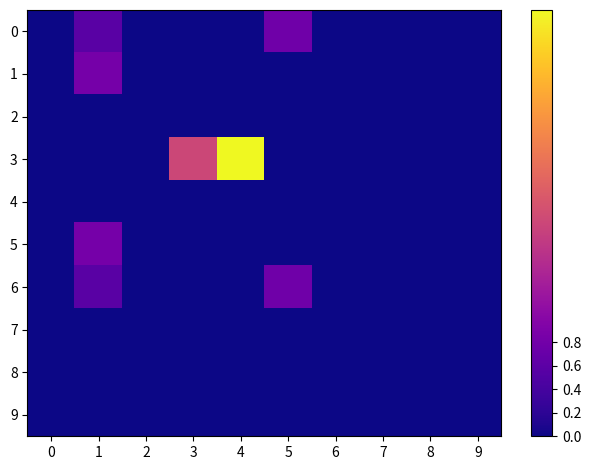

Reading left to right, list all the values displayed in this chart.

0: 0=0.0	1=0.6	2=0.0	3=0.0	4=0.0	5=0.8	6=0.0	7=0.0	8=0.0	9=0.0
1: 0=0.0	1=0.8	2=0.0	3=0.0	4=0.0	5=0.0	6=0.0	7=0.0	8=0.0	9=0.0
2: 0=0.0	1=0.0	2=0.0	3=0.0	4=0.0	5=0.0	6=0.0	7=0.0	8=0.0	9=0.0
3: 0=0.0	1=0.0	2=0.0	3=1.8	4=3.6	5=0.0	6=0.0	7=0.0	8=0.0	9=0.0
4: 0=0.0	1=0.0	2=0.0	3=0.0	4=0.0	5=0.0	6=0.0	7=0.0	8=0.0	9=0.0
5: 0=0.0	1=0.8	2=0.0	3=0.0	4=0.0	5=0.0	6=0.0	7=0.0	8=0.0	9=0.0
6: 0=0.0	1=0.6	2=0.0	3=0.0	4=0.0	5=0.8	6=0.0	7=0.0	8=0.0	9=0.0
7: 0=0.0	1=0.0	2=0.0	3=0.0	4=0.0	5=0.0	6=0.0	7=0.0	8=0.0	9=0.0
8: 0=0.0	1=0.0	2=0.0	3=0.0	4=0.0	5=0.0	6=0.0	7=0.0	8=0.0	9=0.0
9: 0=0.0	1=0.0	2=0.0	3=0.0	4=0.0	5=0.0	6=0.0	7=0.0	8=0.0	9=0.0